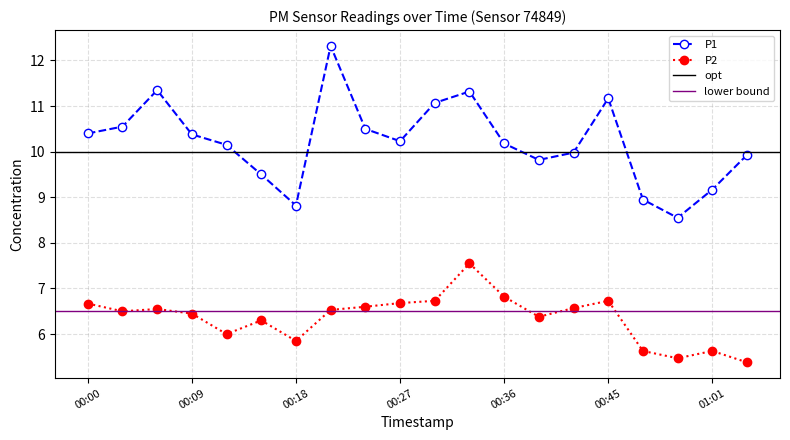

How many lines are shown in the chart?

2